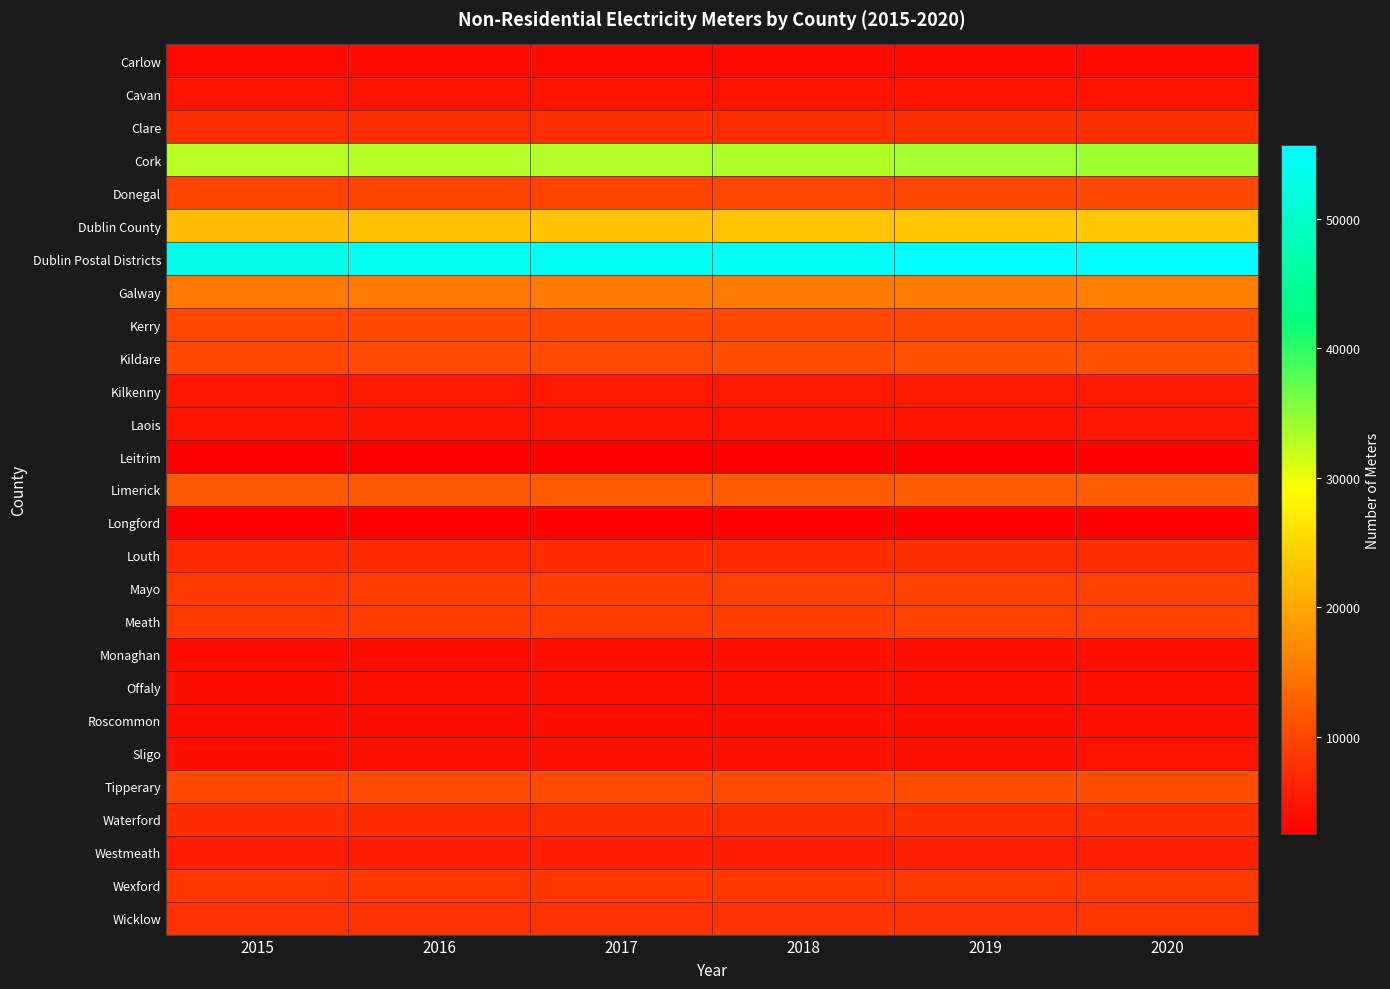

Between 2016 and 2017, which is larger?

2017